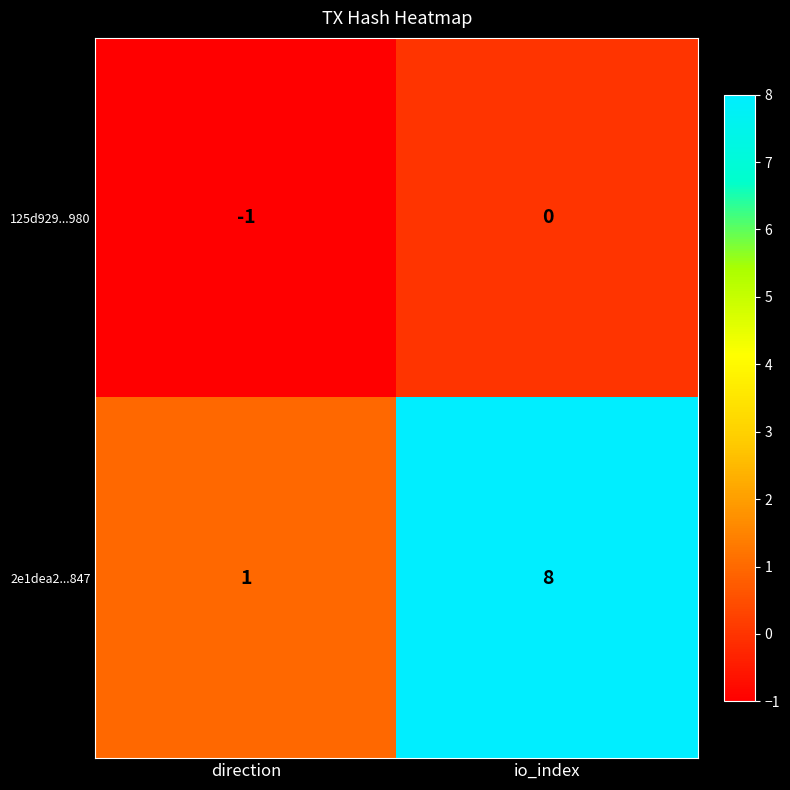

Rank the series at direction from highest to lowest value.

2e1dea2...847, 125d929...980